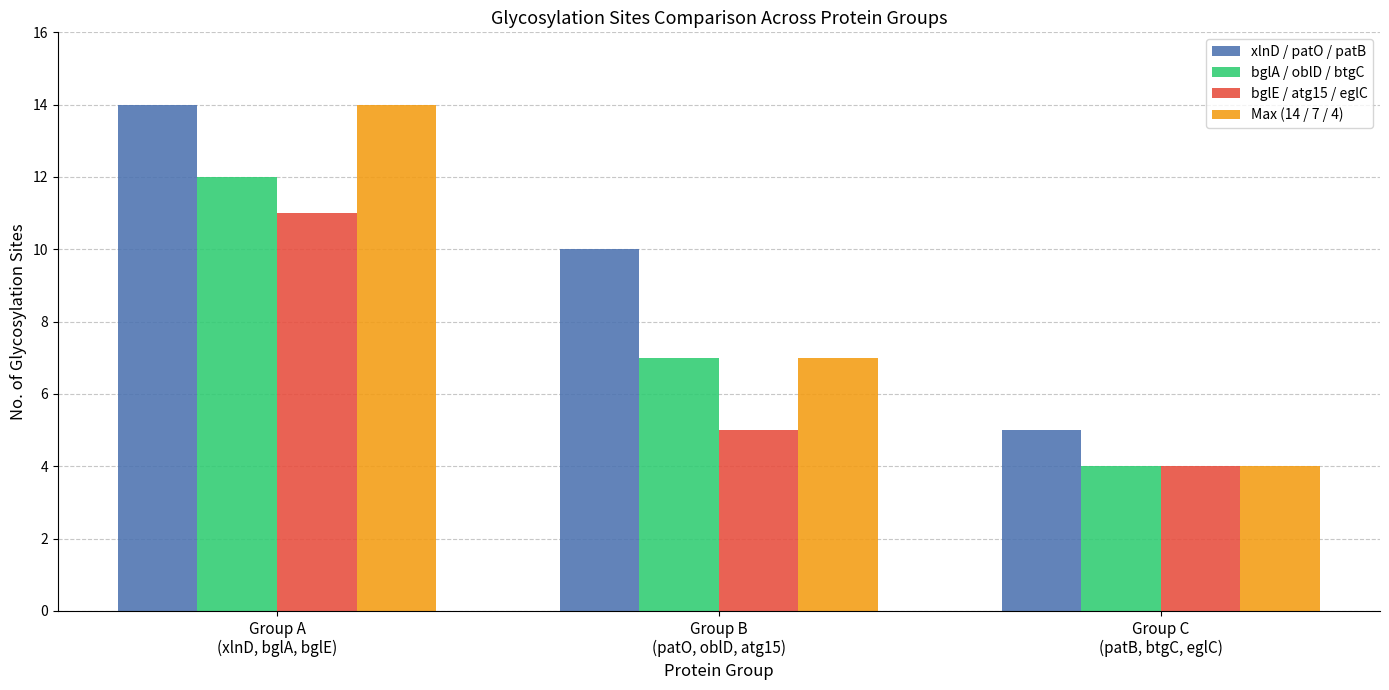

Between Group A
(xlnD, bglA, bglE) and Group C
(patB, btgC, eglC), which series saw the biggest shift?

Max (14 / 7 / 4)